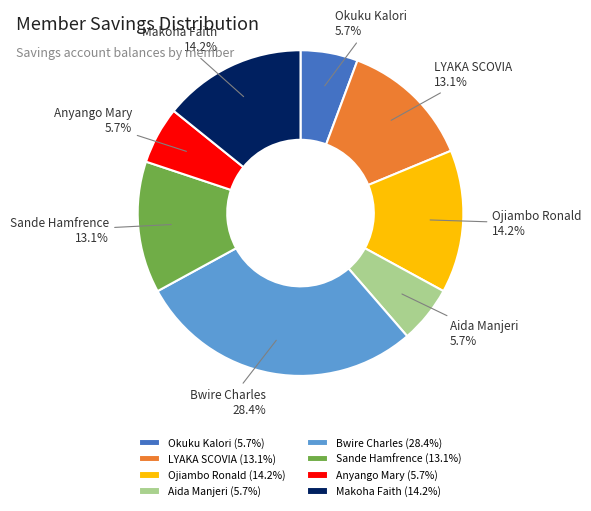

What percentage is the LYAKA SCOVIA slice, to the nearest percent?

13%